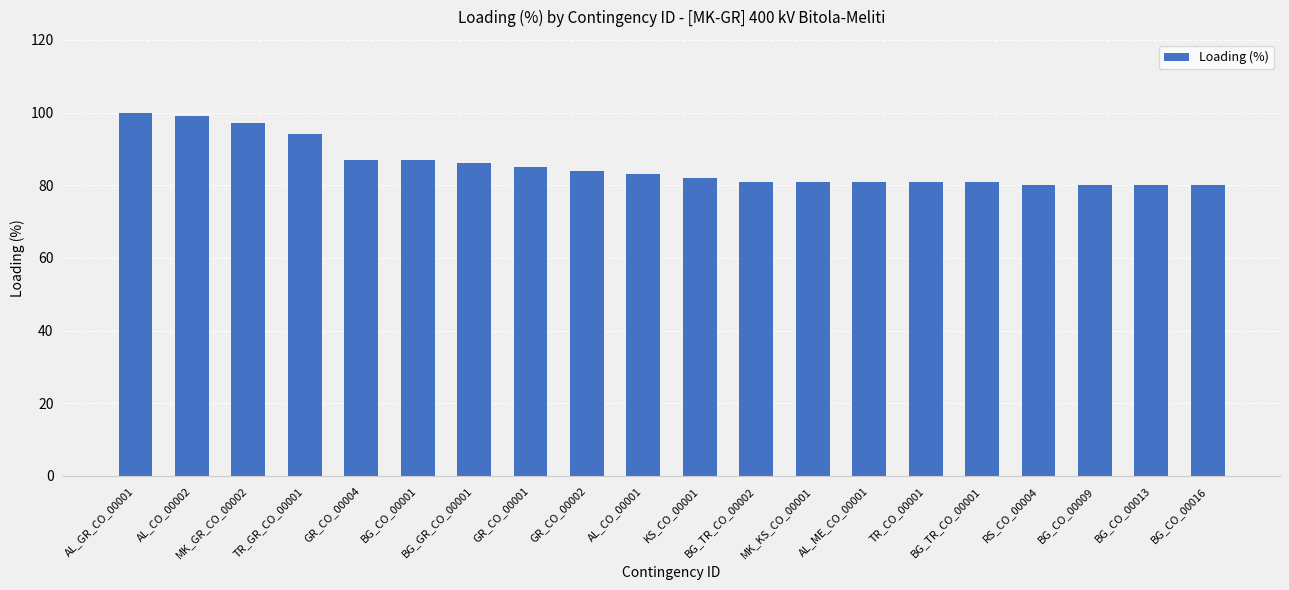

Does the chart contain any negative values?

No